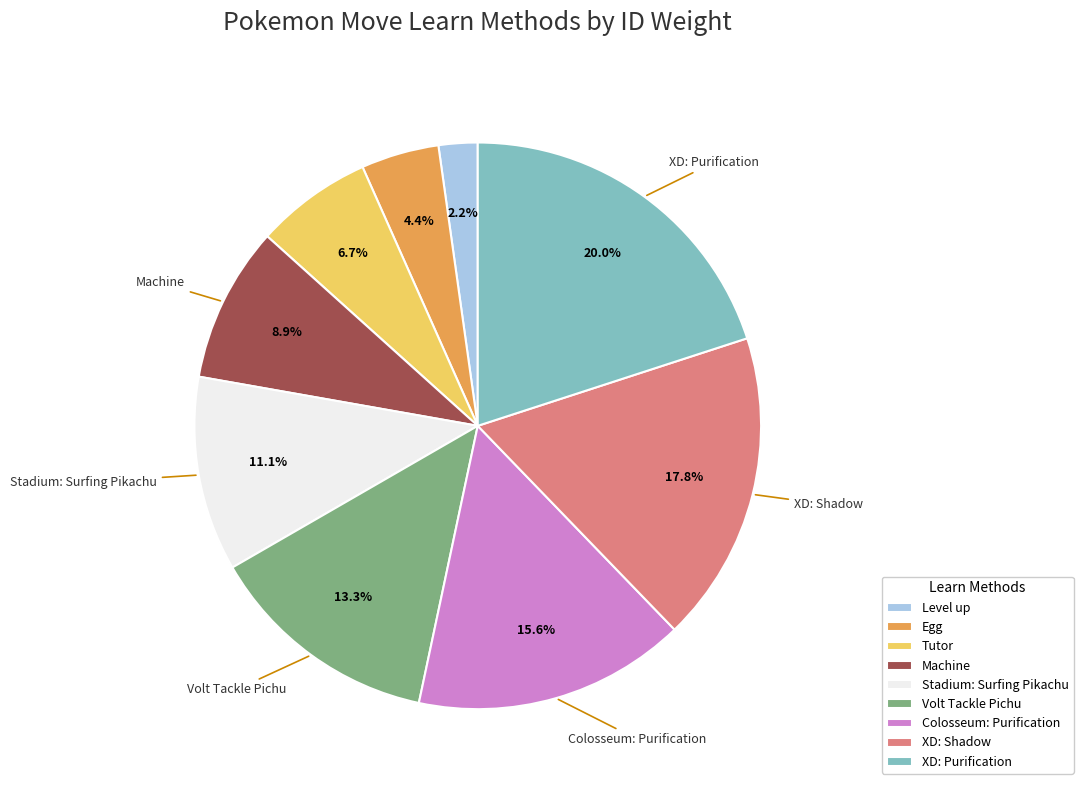

Is it true that XD: Purification is 20% of the pie?

True